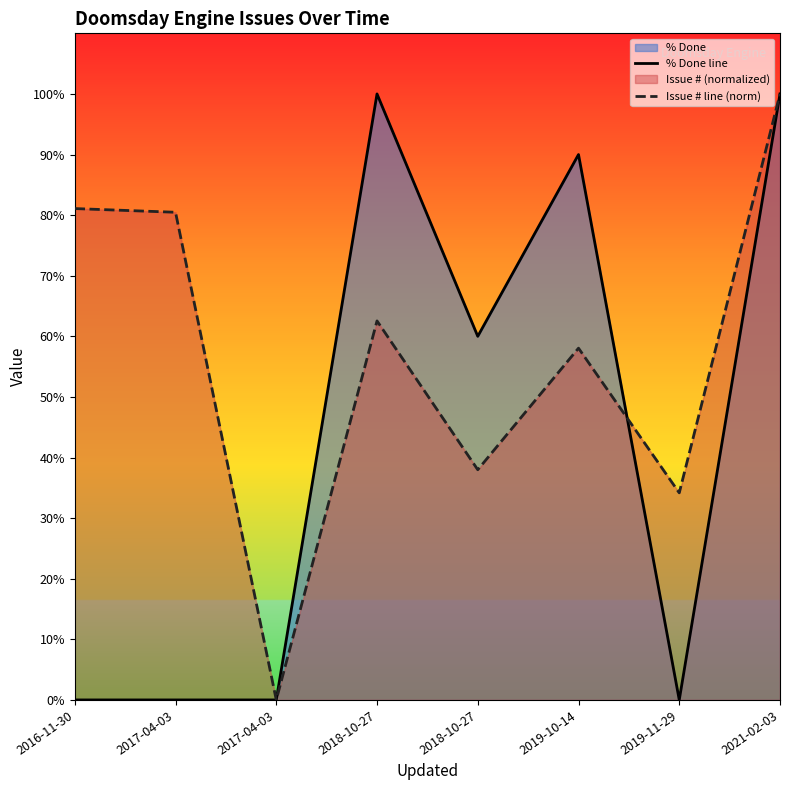

How many lines are shown in the chart?

2